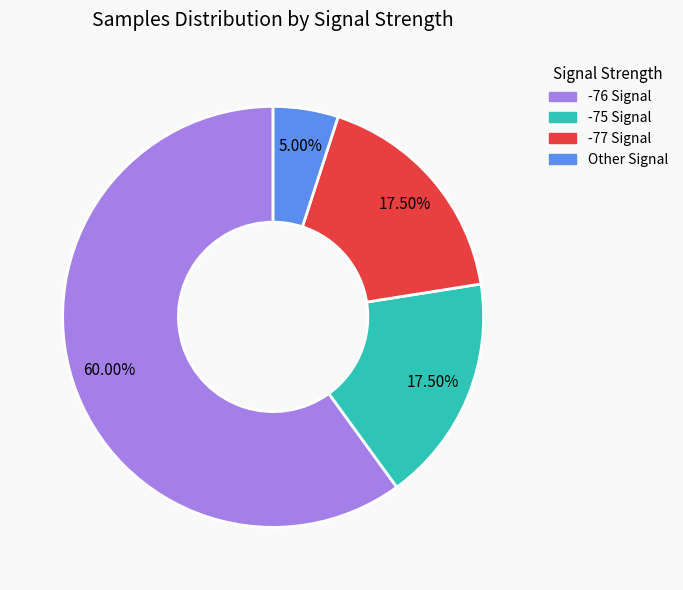

Is there a majority slice in this chart?

Yes